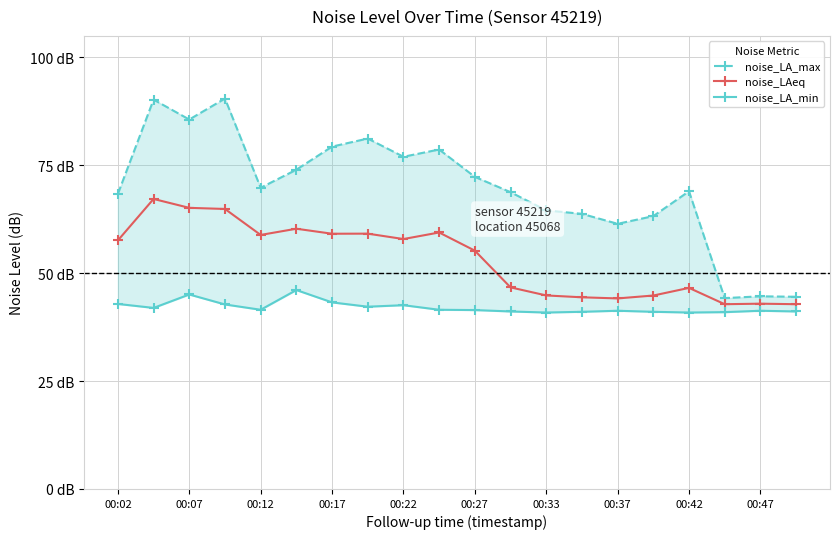

List the series in order of their overall mean, lowest first.

noise_LA_min, noise_LAeq, noise_LA_max